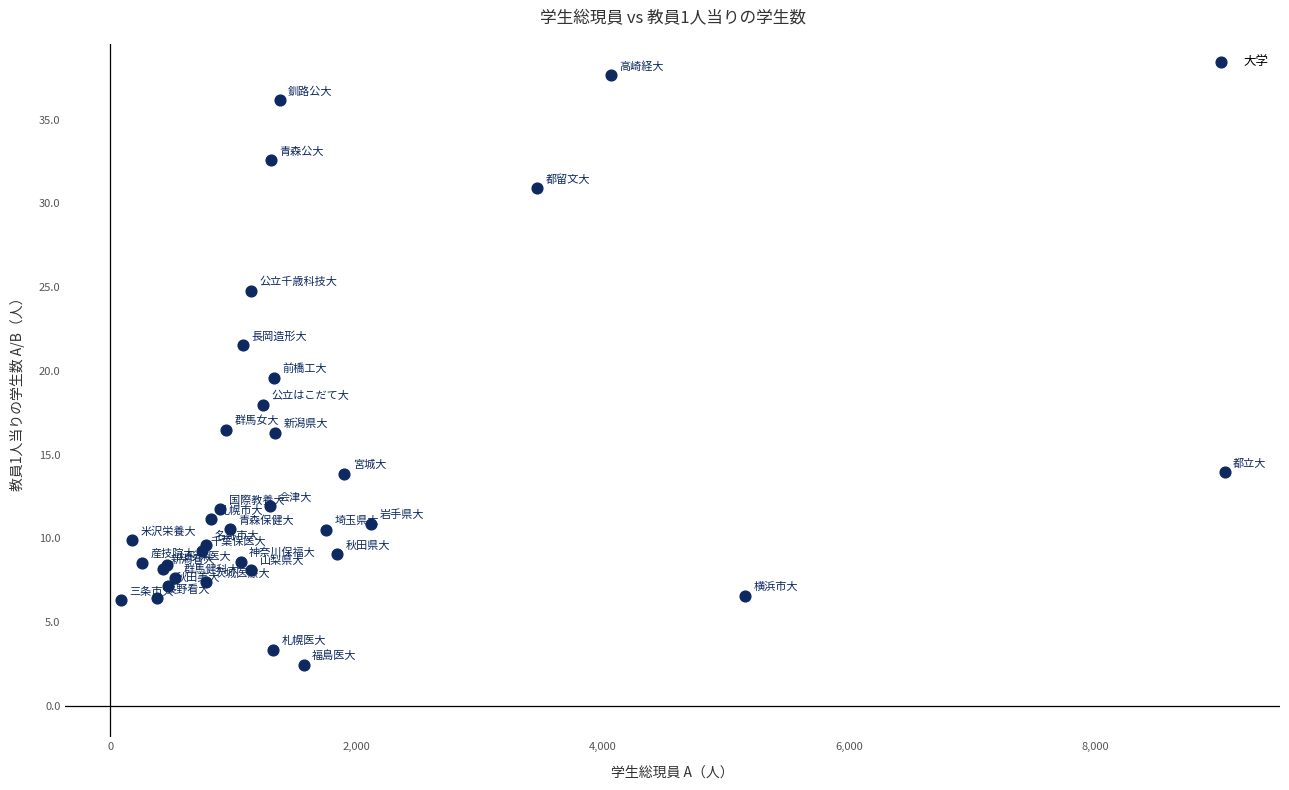

What Y value in the scatter plot is closest to 20?

19.6